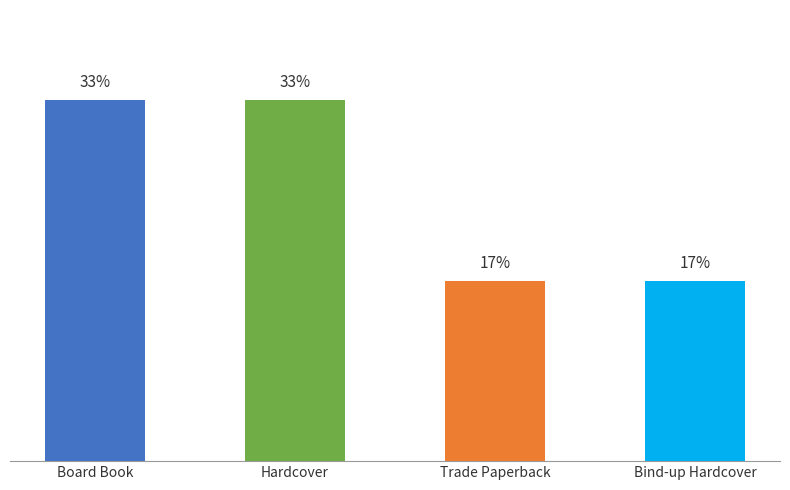

Which category has the lowest value across all series?

Trade Paperback